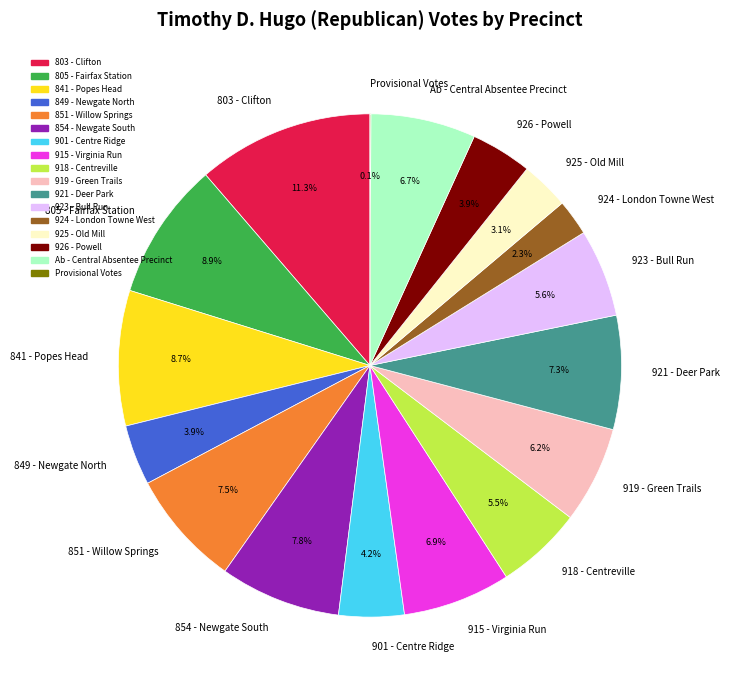

Approximately how many times larger is the value at 841 - Popes Head compared to 926 - Powell?

2.2